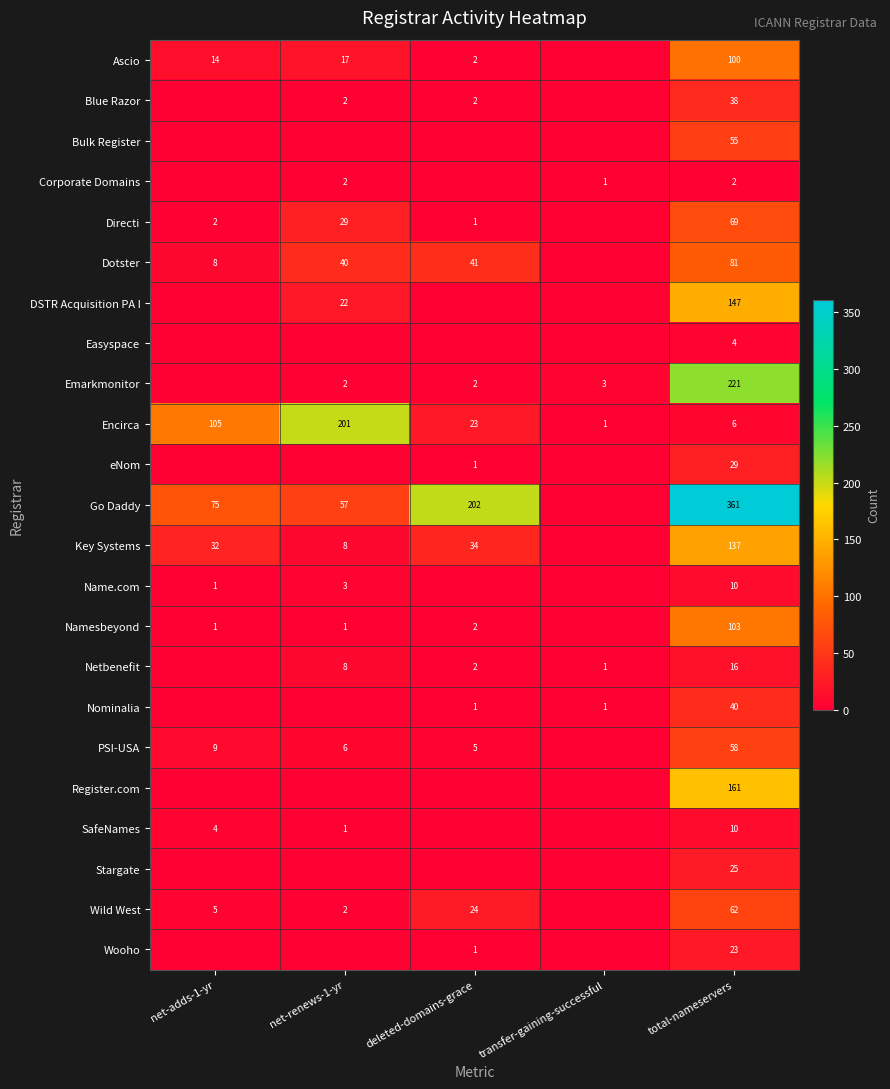

Which category has the highest value across all series?

total-nameservers